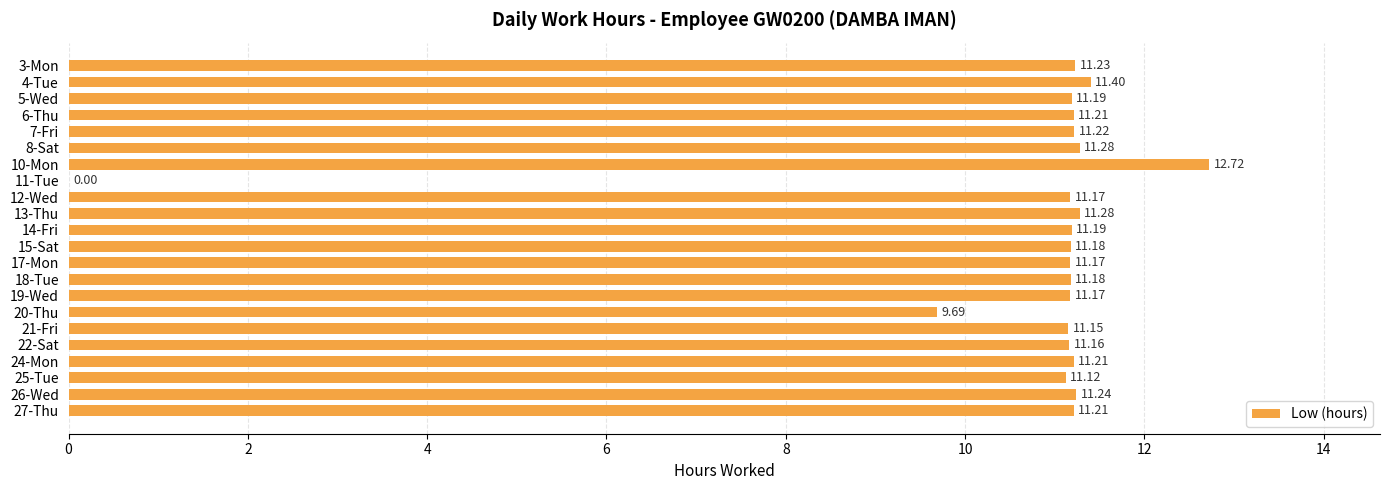

Does the chart contain stacked bars?

No